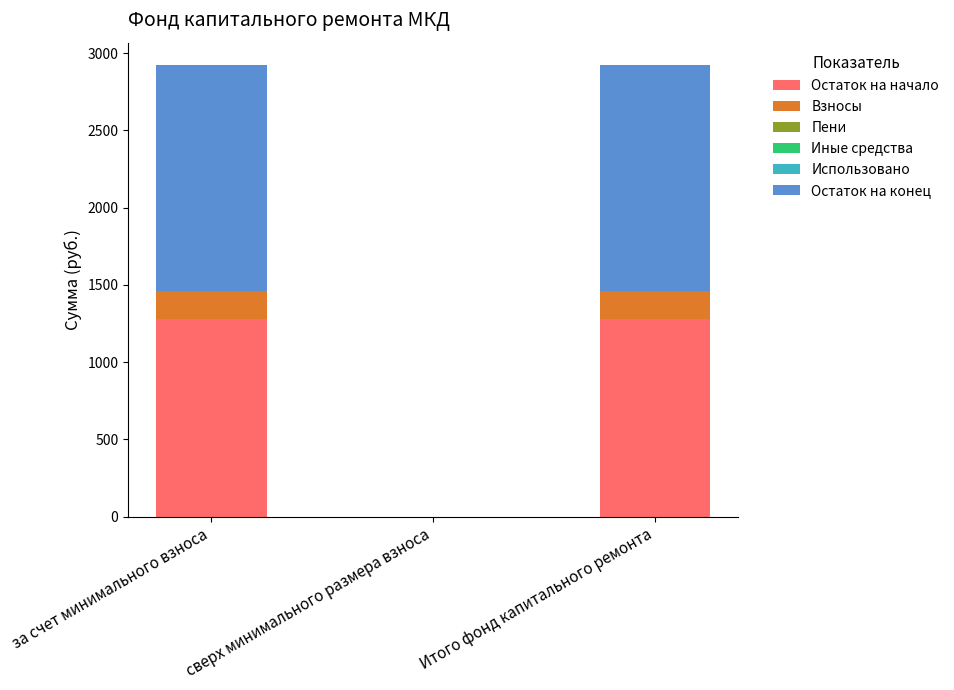

What is the maximum value for Остаток на начало?

1281.5